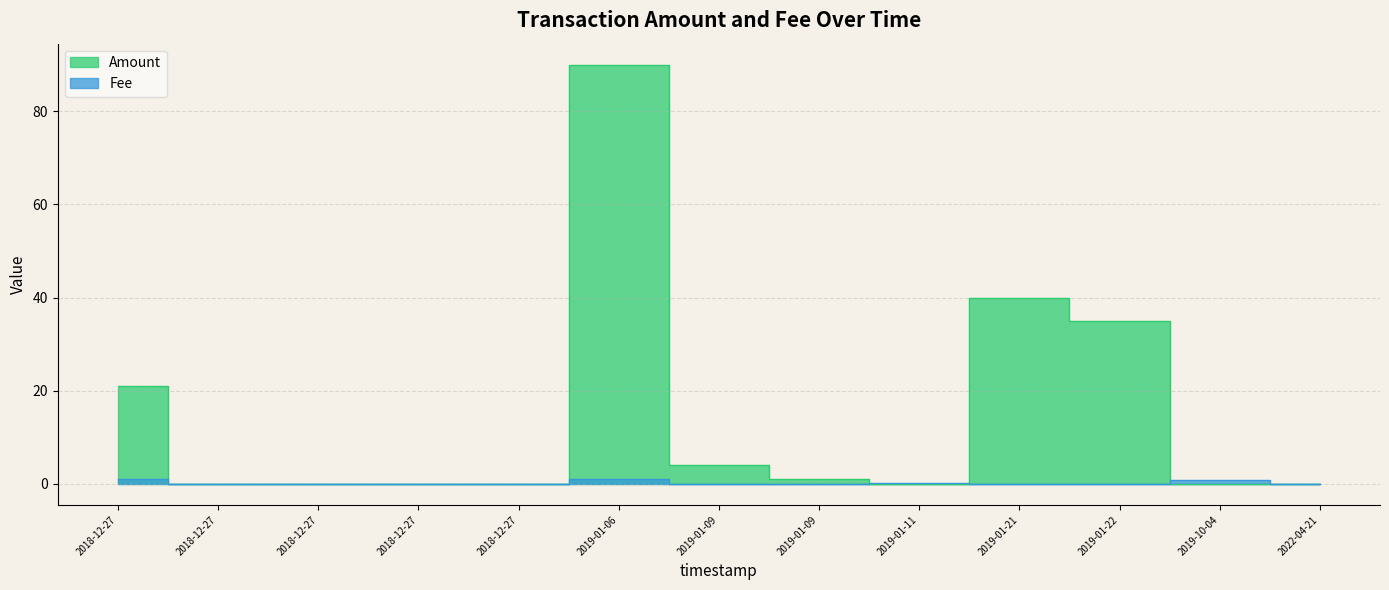

Rank the categories by Fee value from lowest to highest.

2019-01-21, 2019-01-22, 2022-04-21, 2018-12-27, 2018-12-27, 2018-12-27, 2018-12-27, 2019-01-09, 2019-01-09, 2019-01-11, 2019-10-04, 2018-12-27, 2019-01-06